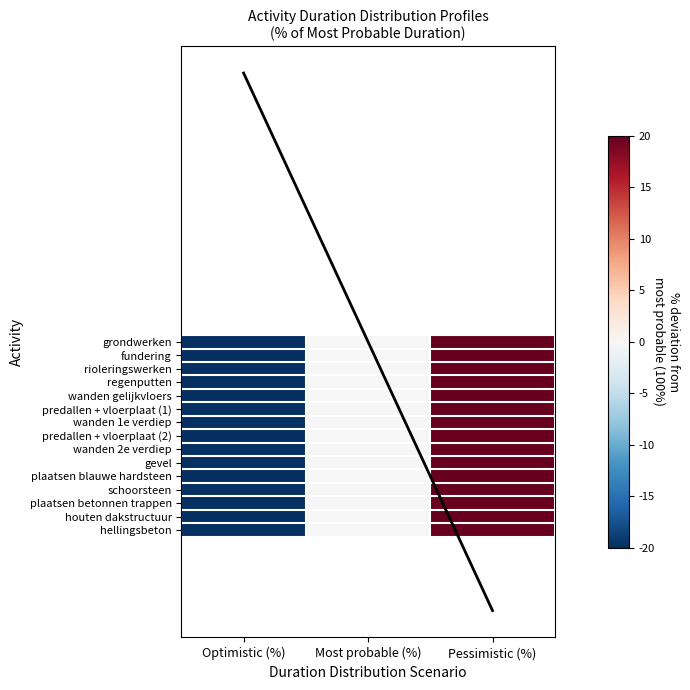

Between Pessimistic (%) and Most probable (%), which is larger?

Pessimistic (%)